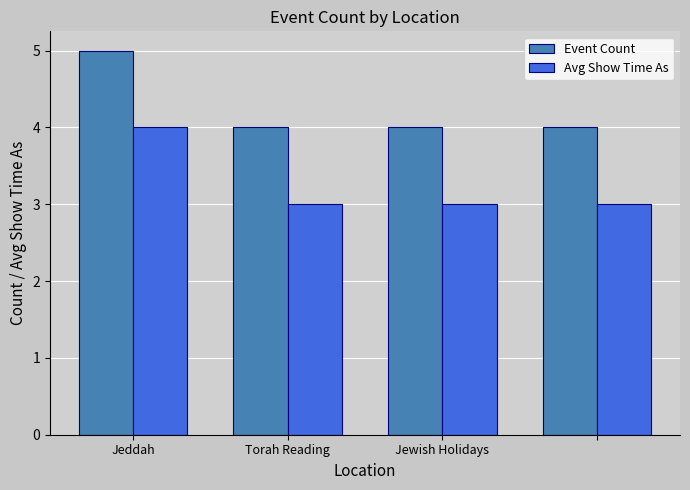

What is the greatest value displayed?

5